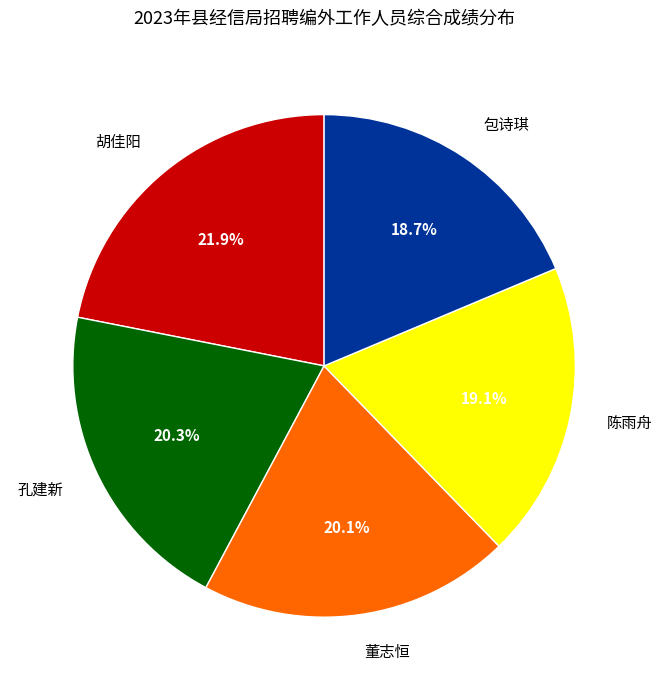

Is there any slice that represents more than half of the pie?

No